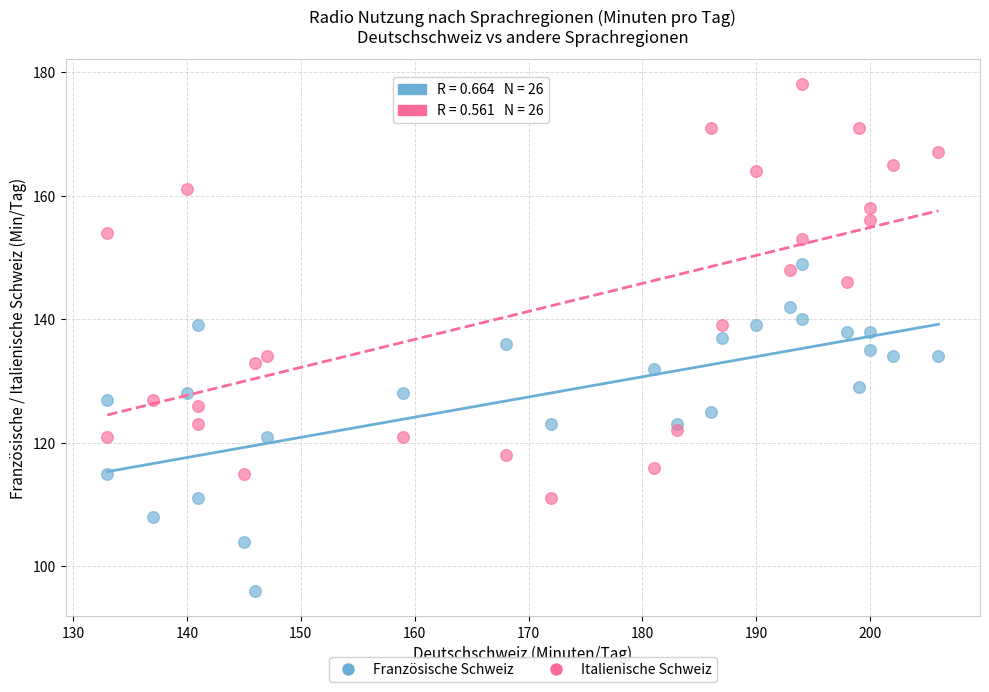

Which series contains the lowest Y value?

Französische Schweiz